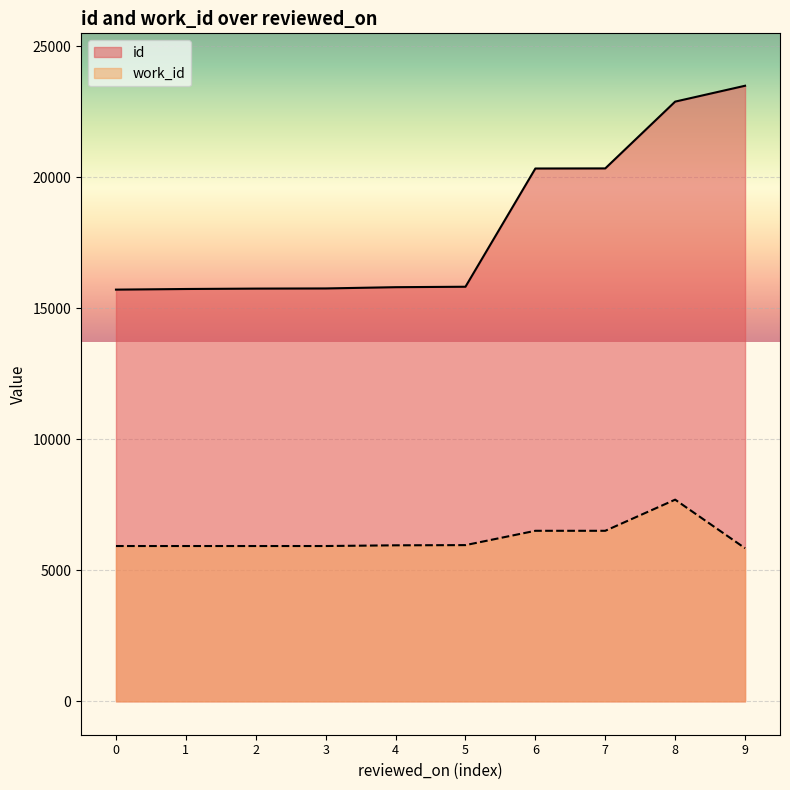

Which series has the largest total across all categories?

id